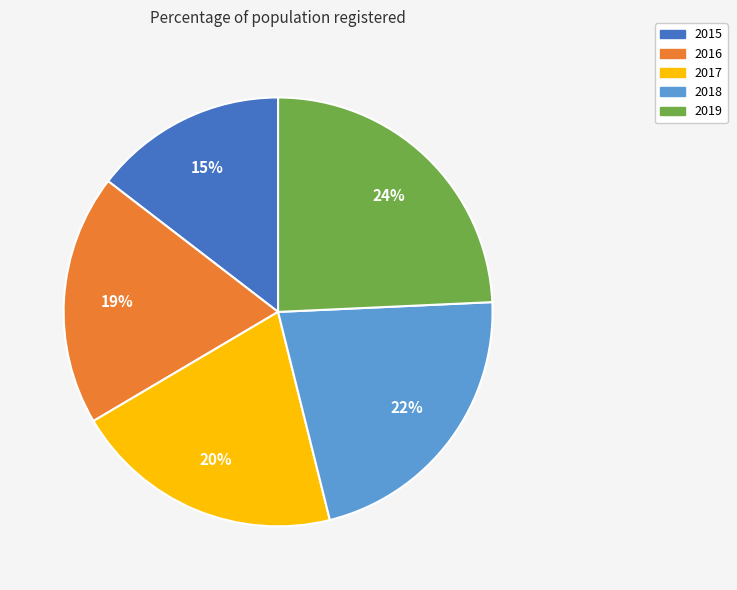

To the nearest percent, what is the average slice percentage?

20%